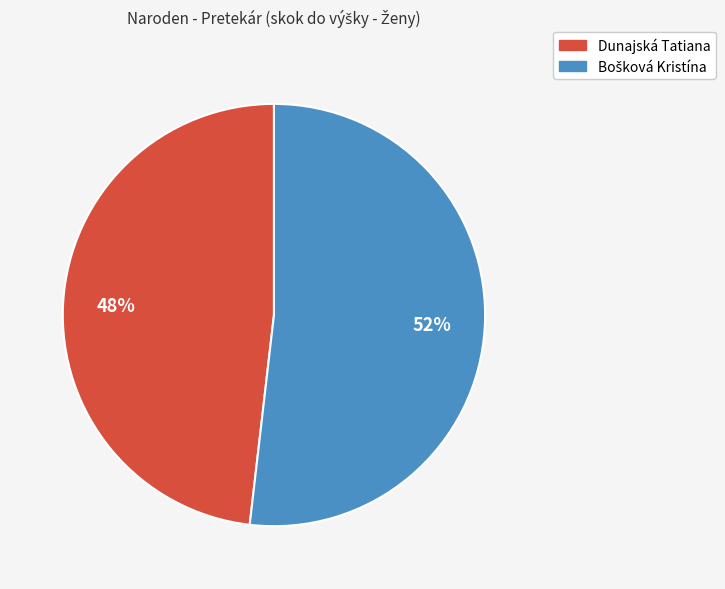

To the nearest percent, what portion does Dunajská Tatiana represent?

48%